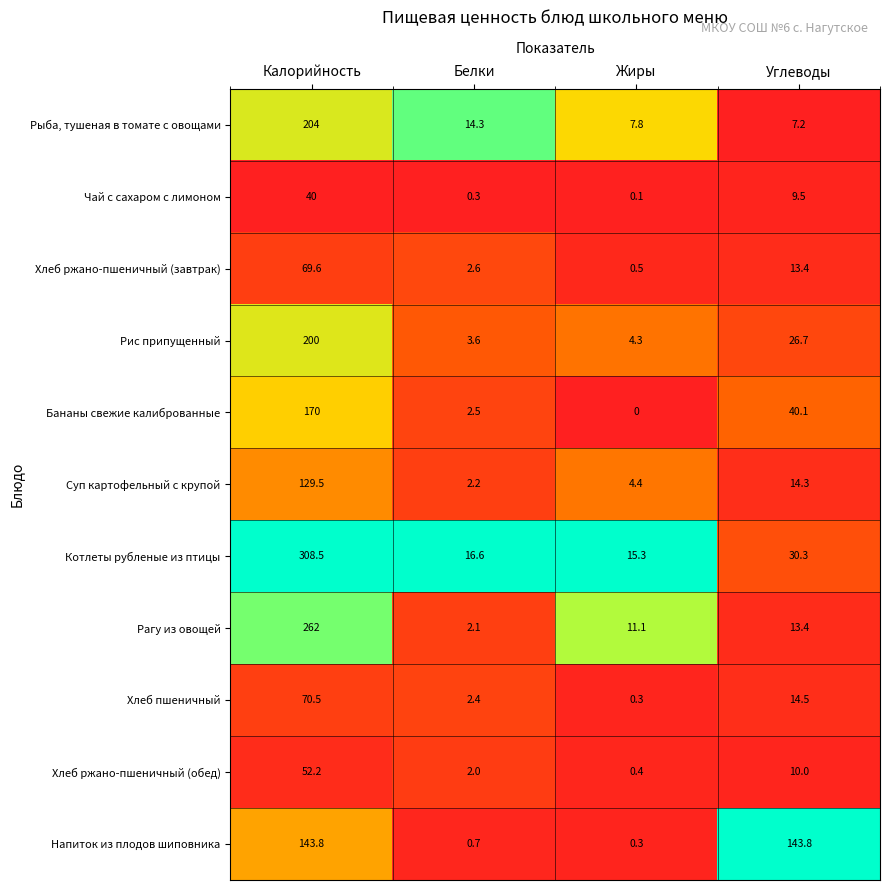

True or false: Хлеб ржано-пшеничный (обед) has a value of 2.5 at Углеводы.

False